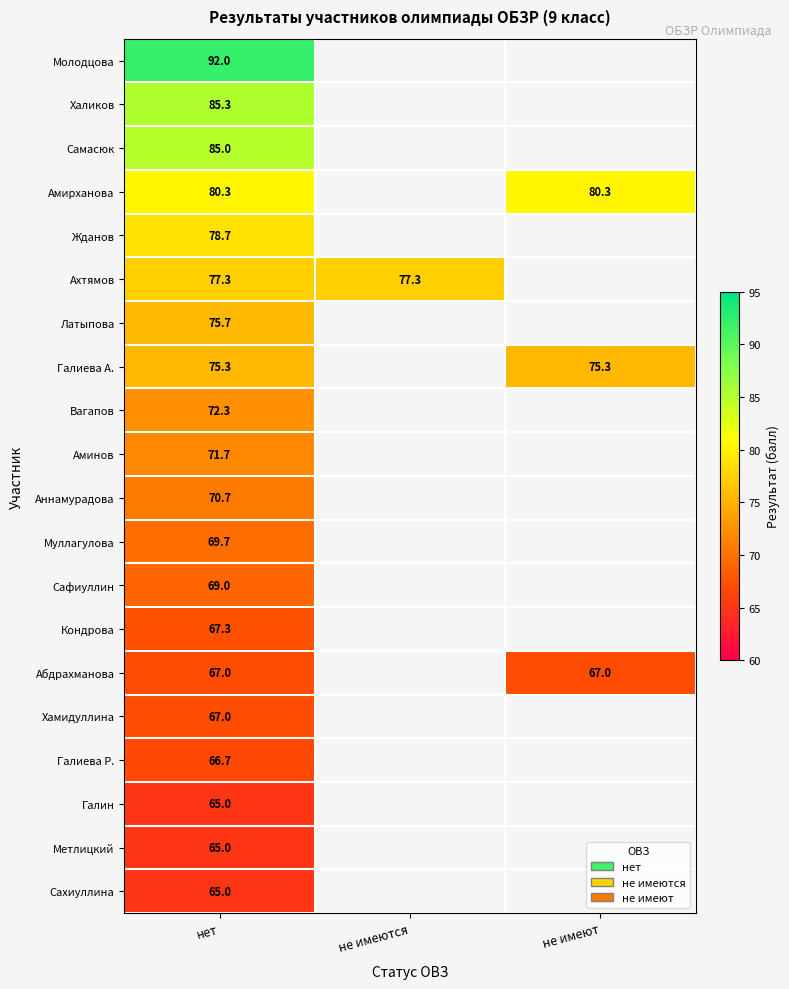

Between не имеют and не имеются, which is larger?

не имеются